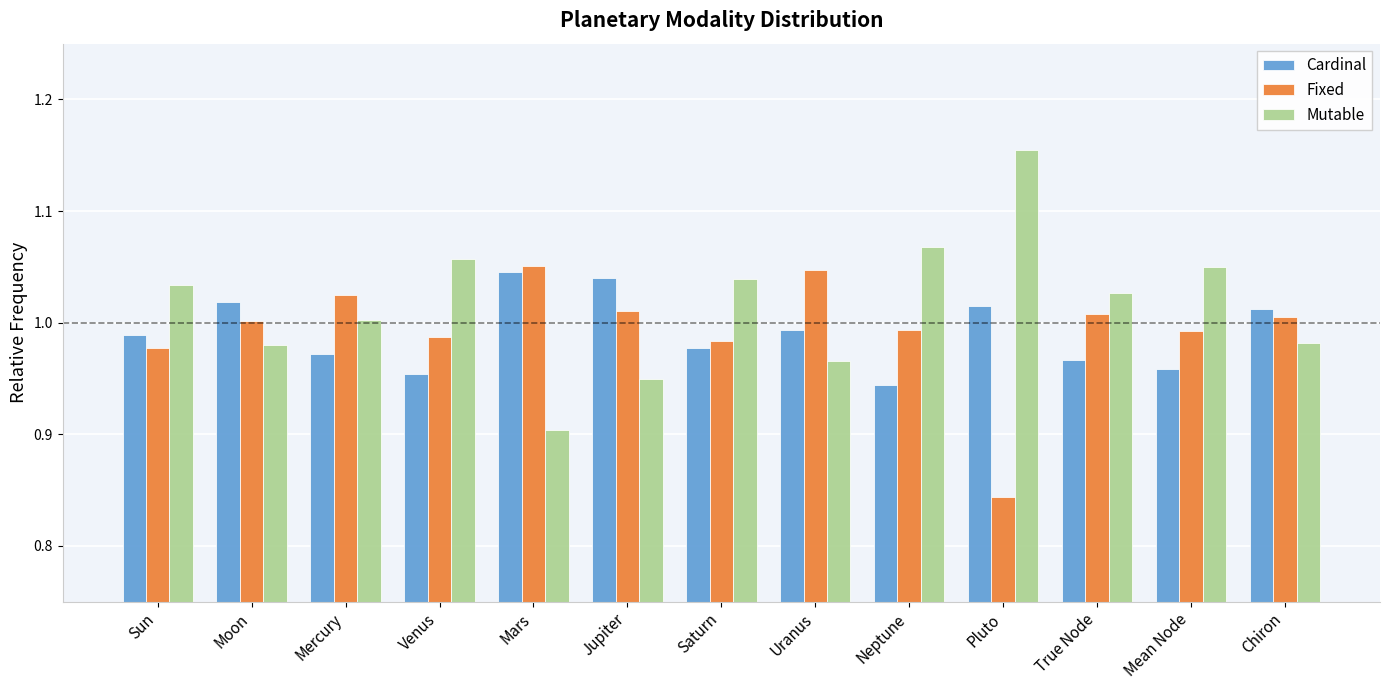

Which series has the largest total across all categories?

Mutable